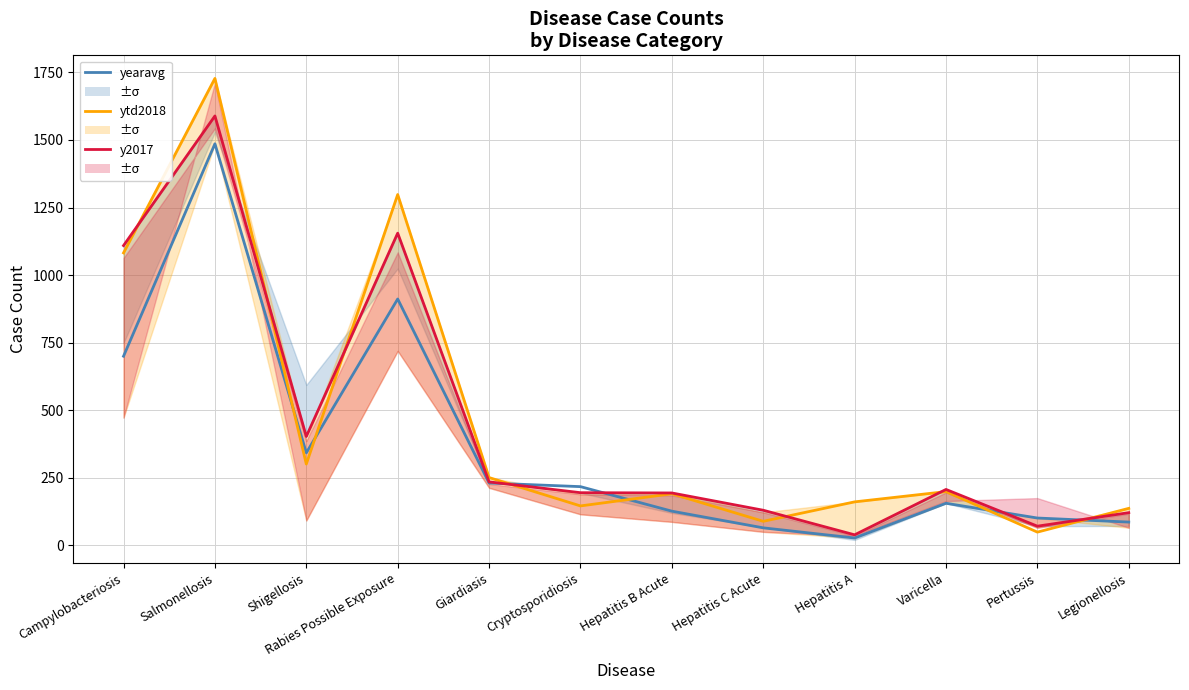

List the labels in order of ytd2018 value, smallest first.

Pertussis, Hepatitis C Acute, Legionellosis, Cryptosporidiosis, Hepatitis A, Hepatitis B Acute, Varicella, Giardiasis, Shigellosis, Campylobacteriosis, Rabies Possible Exposure, Salmonellosis